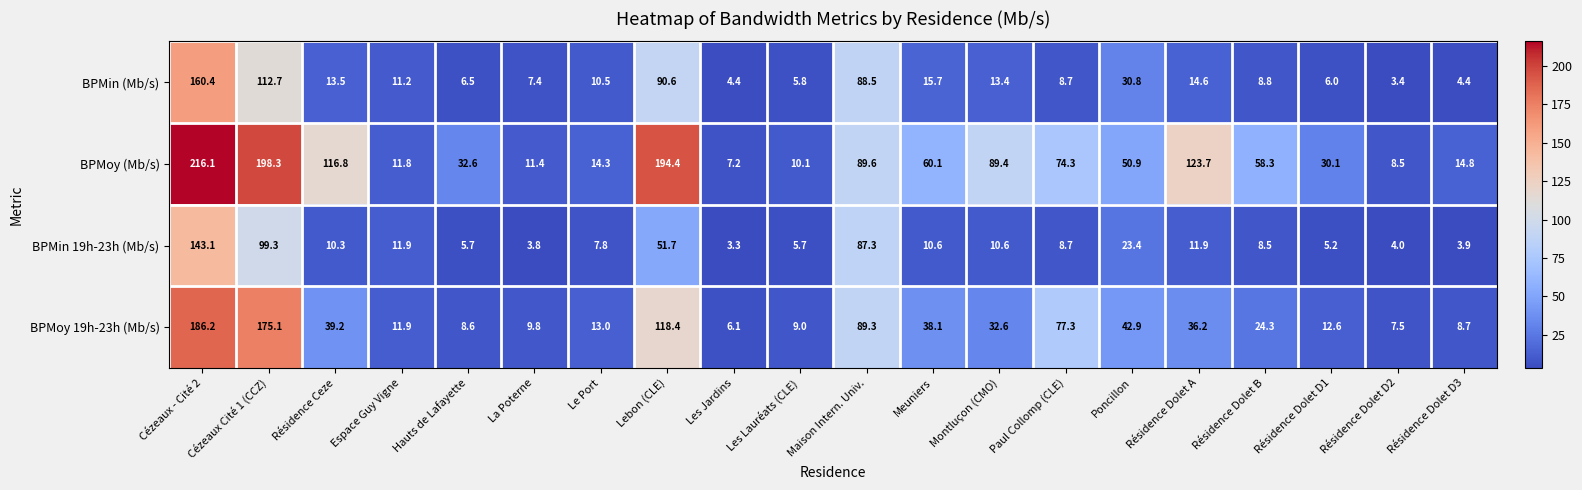

Which series has the largest total across all categories?

BPMoy (Mb/s)